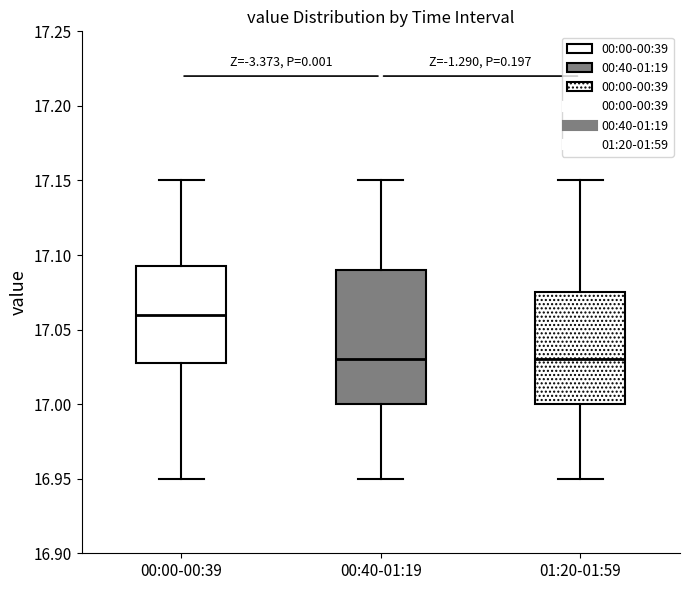

Reading left to right, transcribe this box plot: for each box, give where its median line is, the range the box spans, and where its two whiskers end, as read against the y-axis. The values are not printed on the chart, so give them approximately, as read against the axis.

00:00-00:39: median 17.060, box 17.030 to 17.095, whiskers 16.950 to 17.150
00:40-01:19: median 17.030, box 17.000 to 17.090, whiskers 16.950 to 17.150
01:20-01:59: median 17.030, box 17.000 to 17.075, whiskers 16.950 to 17.150